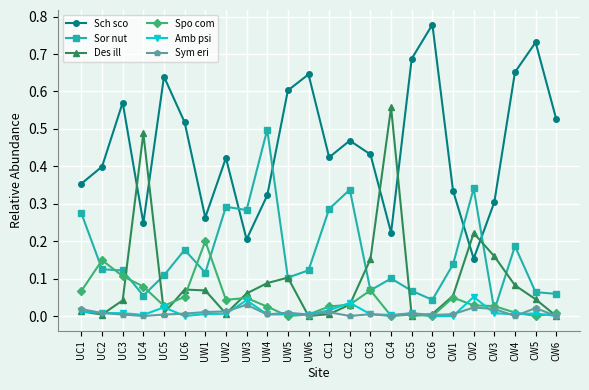

True or false: Amb psi and Sch sco intersect in this chart.

False